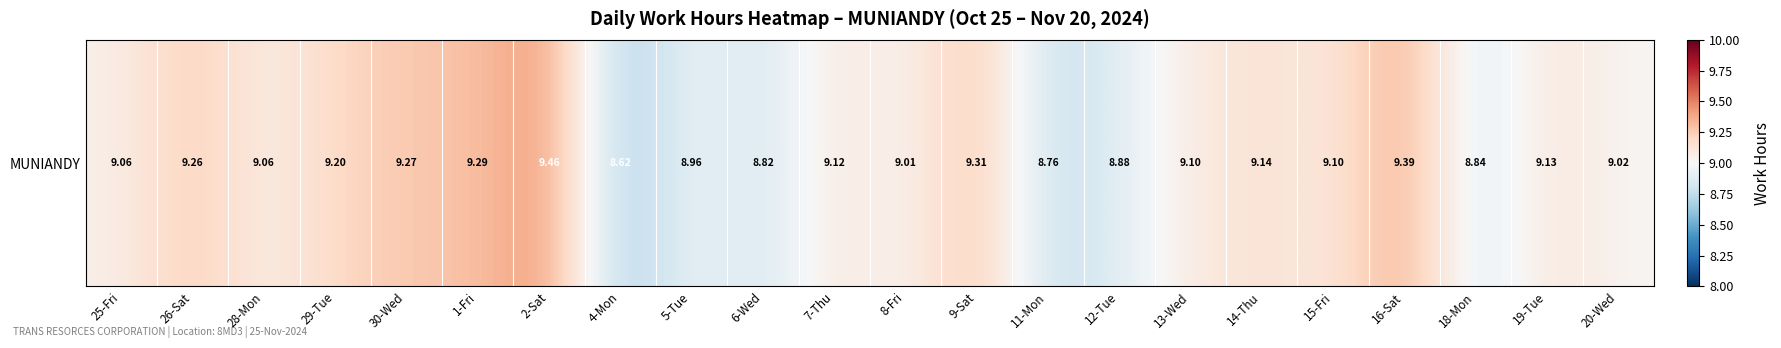

At which category does the chart reach its peak across all series?

2-Sat